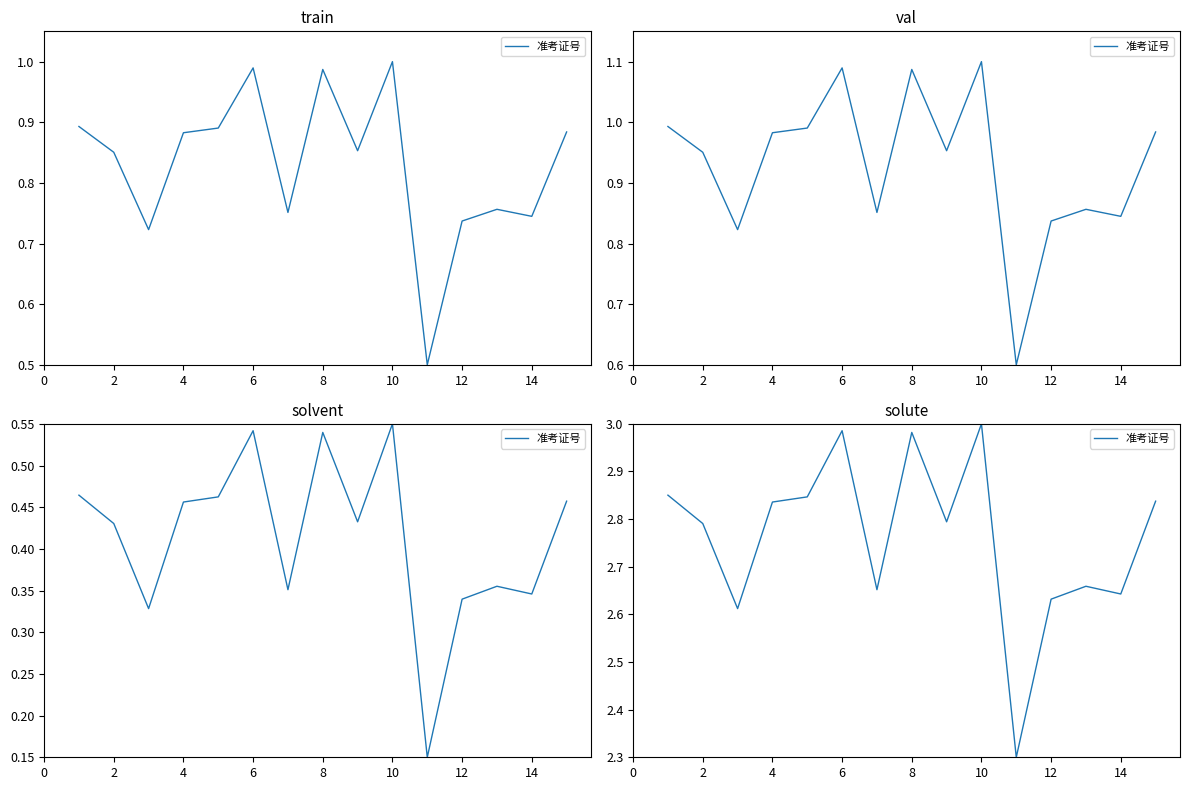

What is the greatest value displayed?

3.0